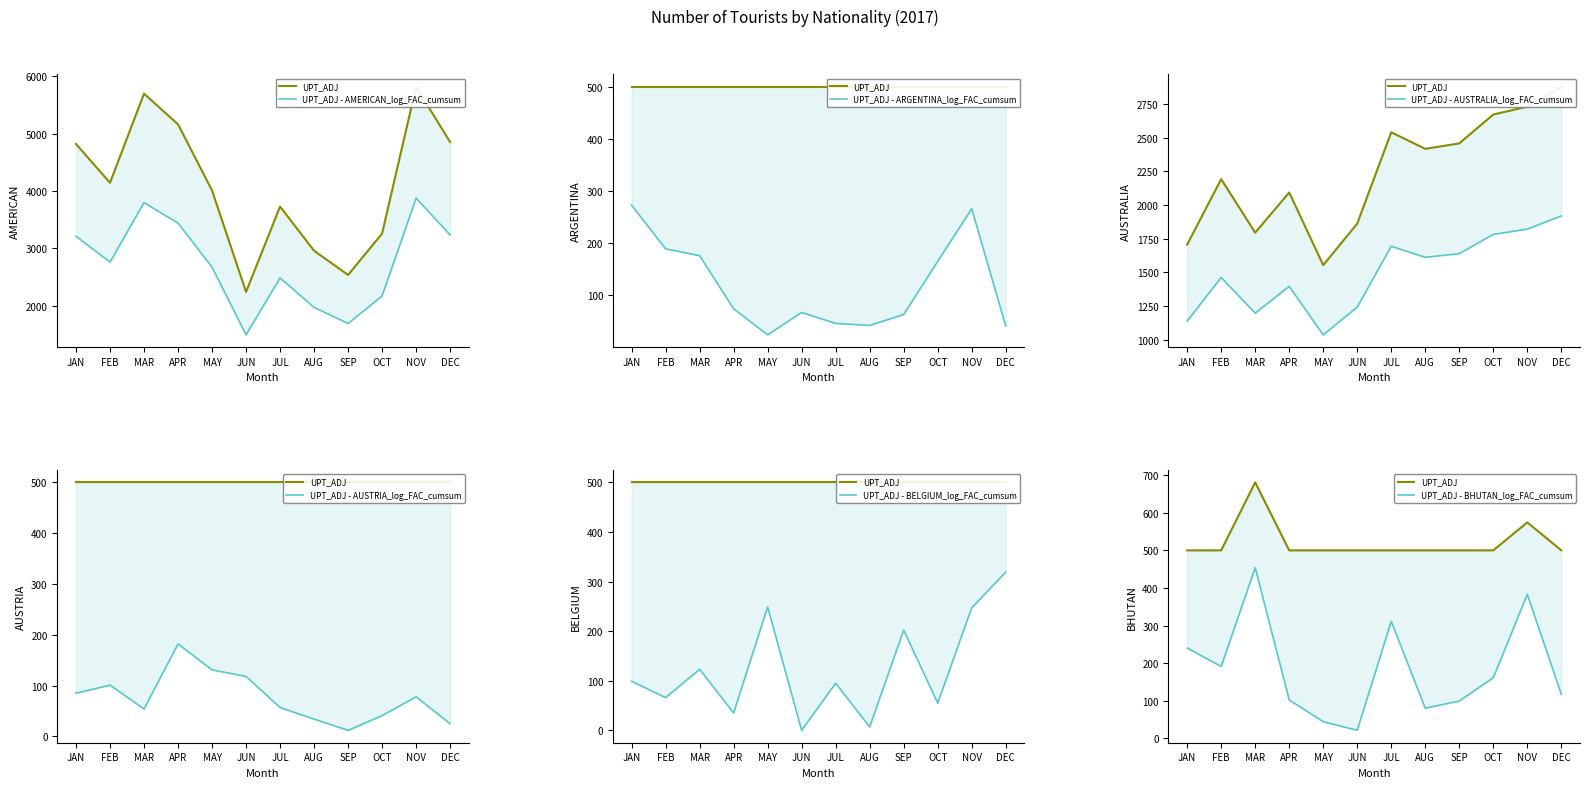

The value of ARGENTINA at JAN is 406.7. True or false?

False